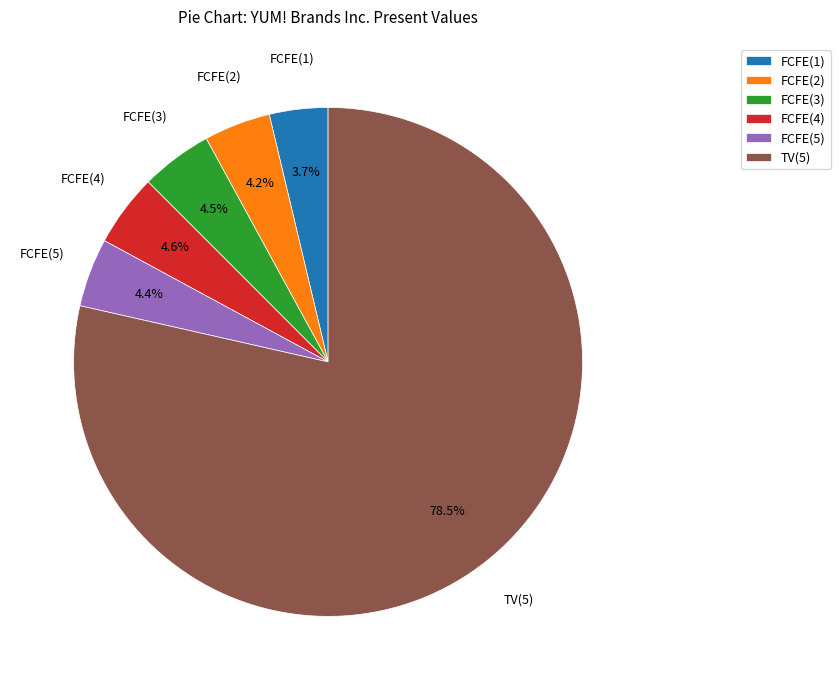

What is the largest slice in the pie chart?

TV(5)